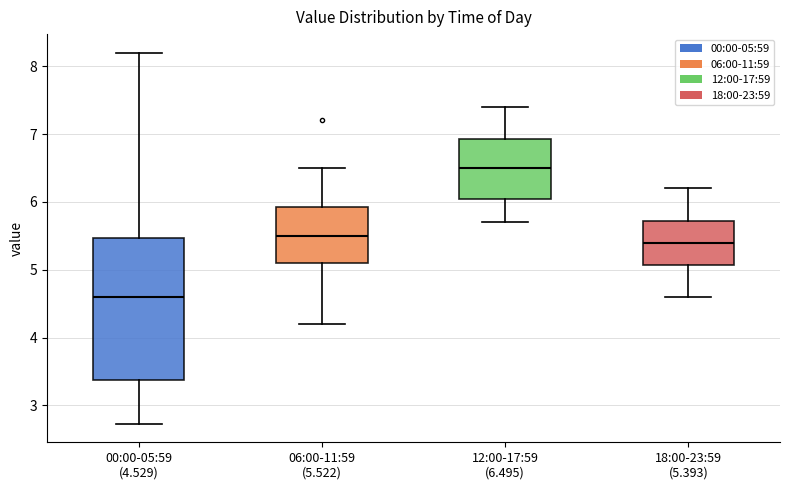

Comparing the boxes themselves (not the whiskers), which one is the tallest?

00:00-05:59 (4.529)